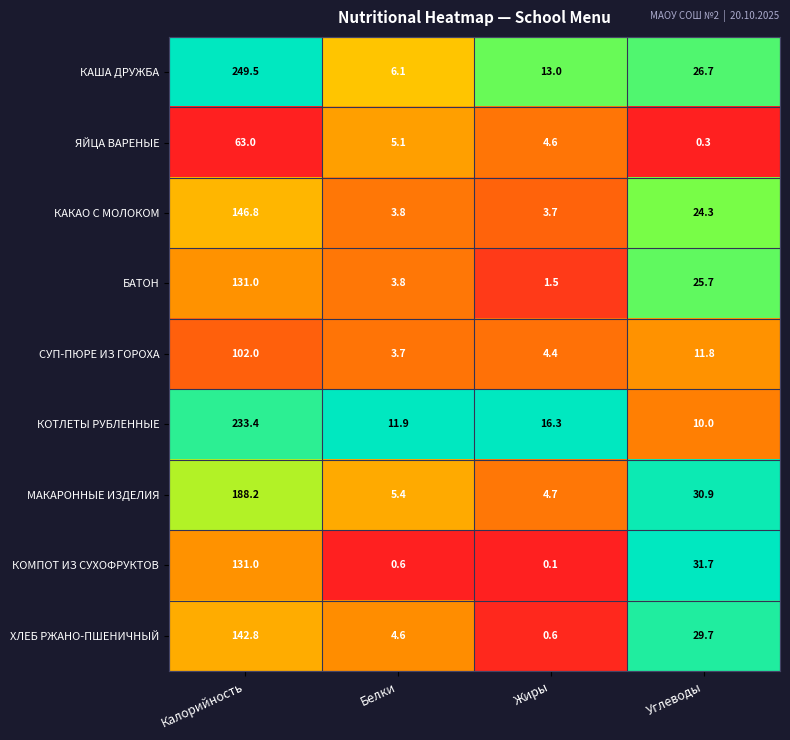

What is the difference between the highest and lowest values at Углеводы?

31.4